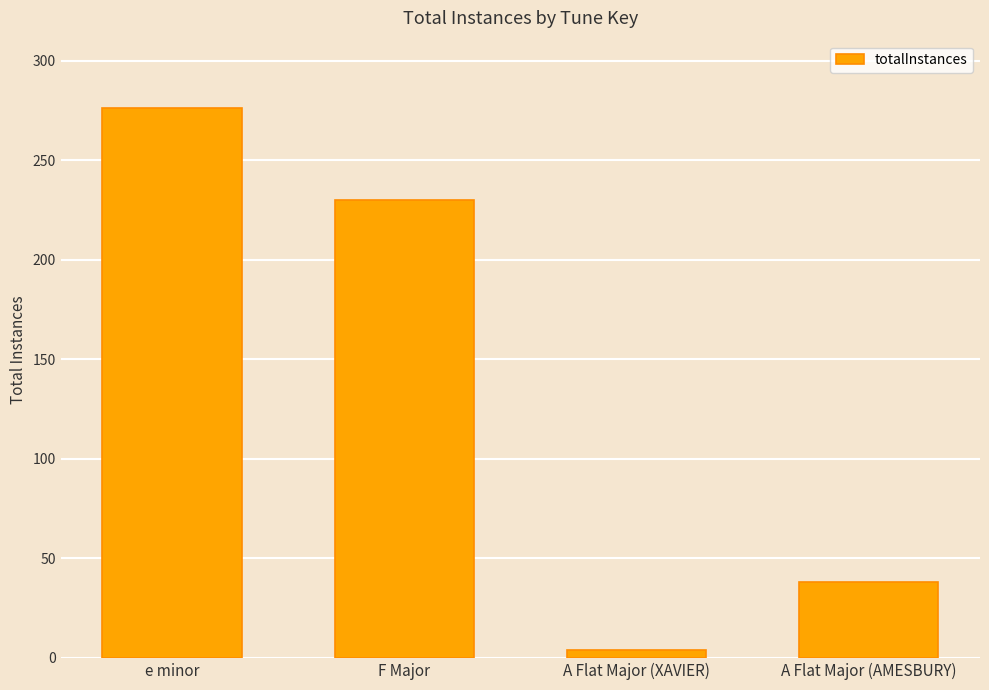

Does the chart contain any negative values?

No